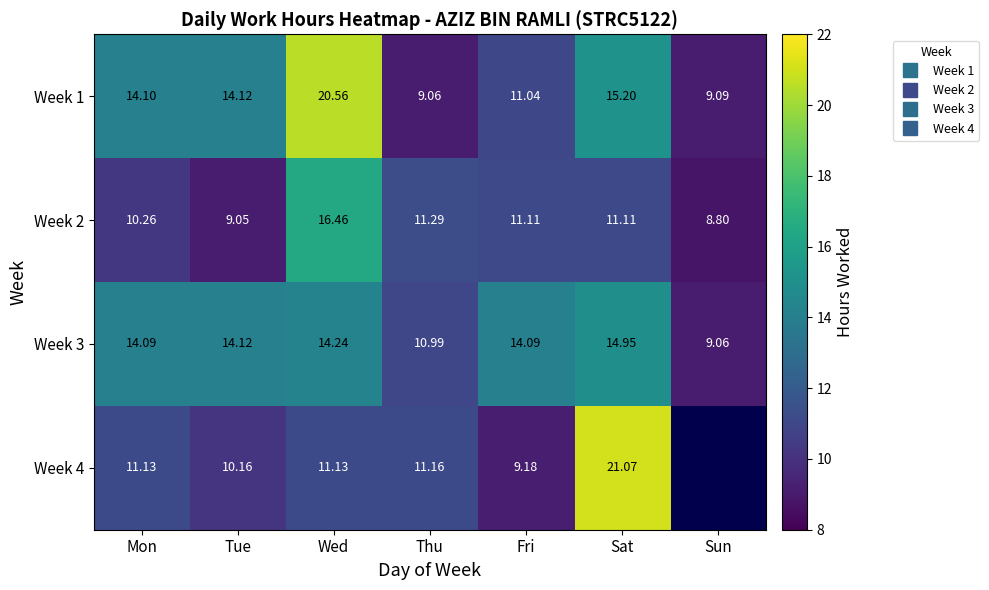

How many distinct data groups are displayed?

4